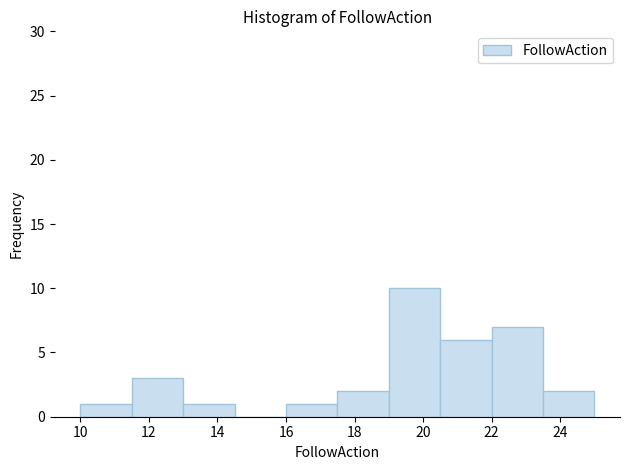

Reading left to right, transcribe this chart: for each bar, give the range it covers on the x-axis and its height. Neither the bar edges nor the heights are printed on the chart, so give them approximately, as read against the axes.

10.0 to 11.5: 1
11.5 to 13.0: 3
13.0 to 14.5: 1
14.5 to 16.0: 0
16.0 to 17.5: 1
17.5 to 19.0: 2
19.0 to 20.5: 10
20.5 to 22.0: 6
22.0 to 23.5: 7
23.5 to 25.0: 2